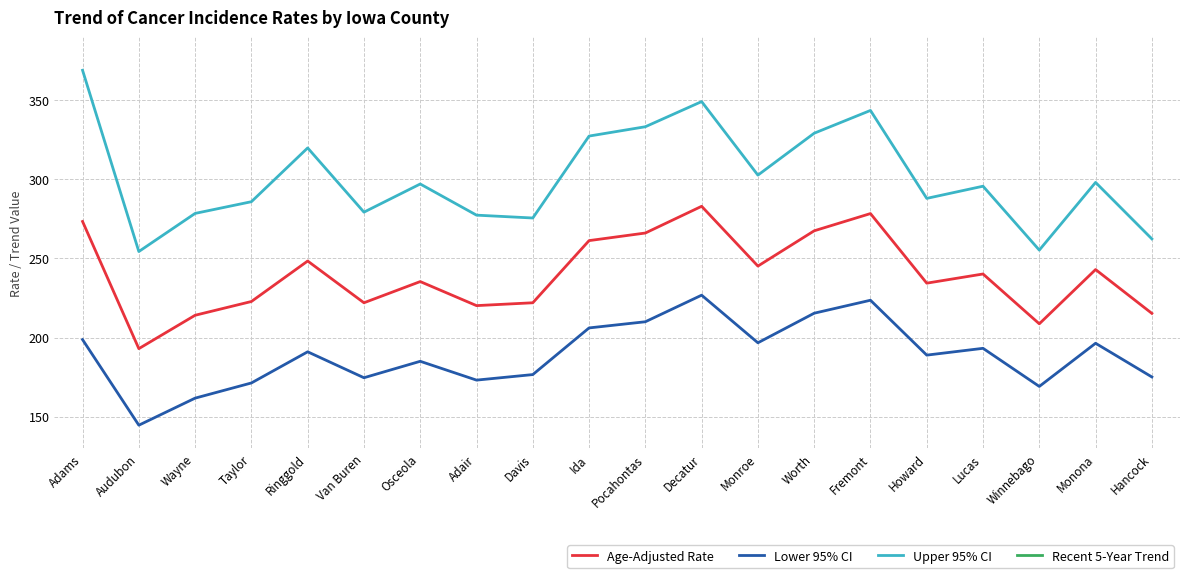

How many values in the Lower 95% CI series are below 191?

10